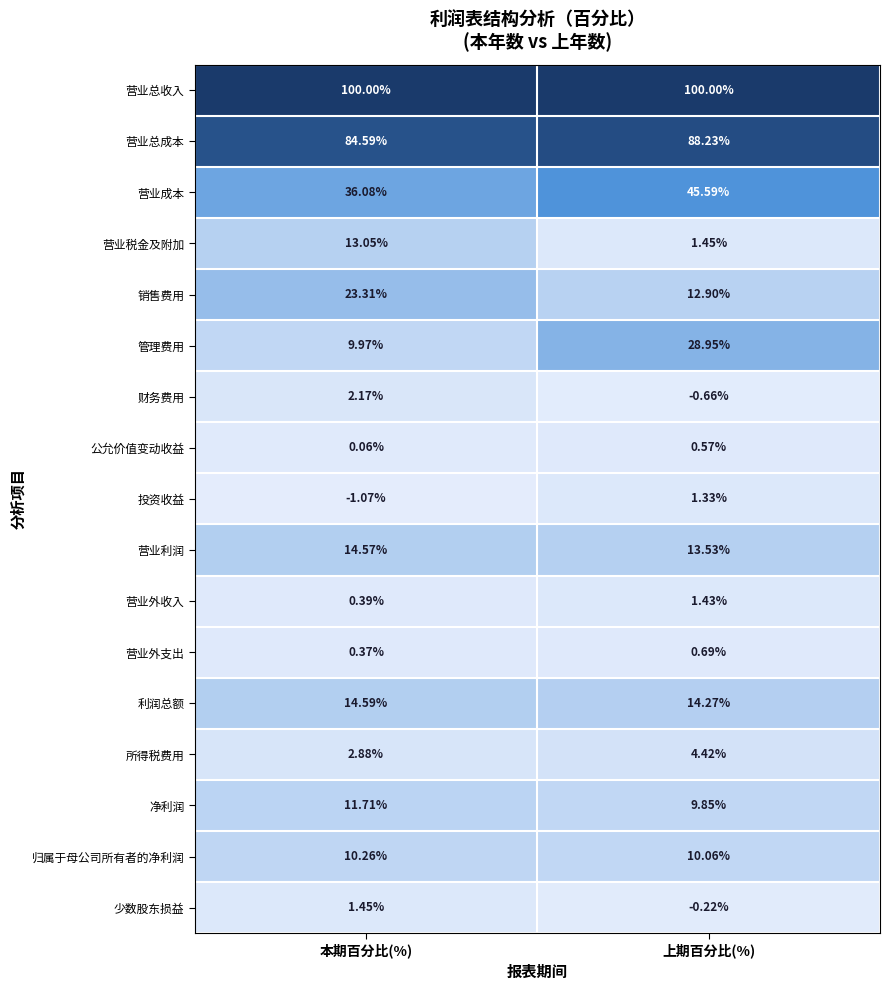

Which series has the widest spread of values?

管理费用